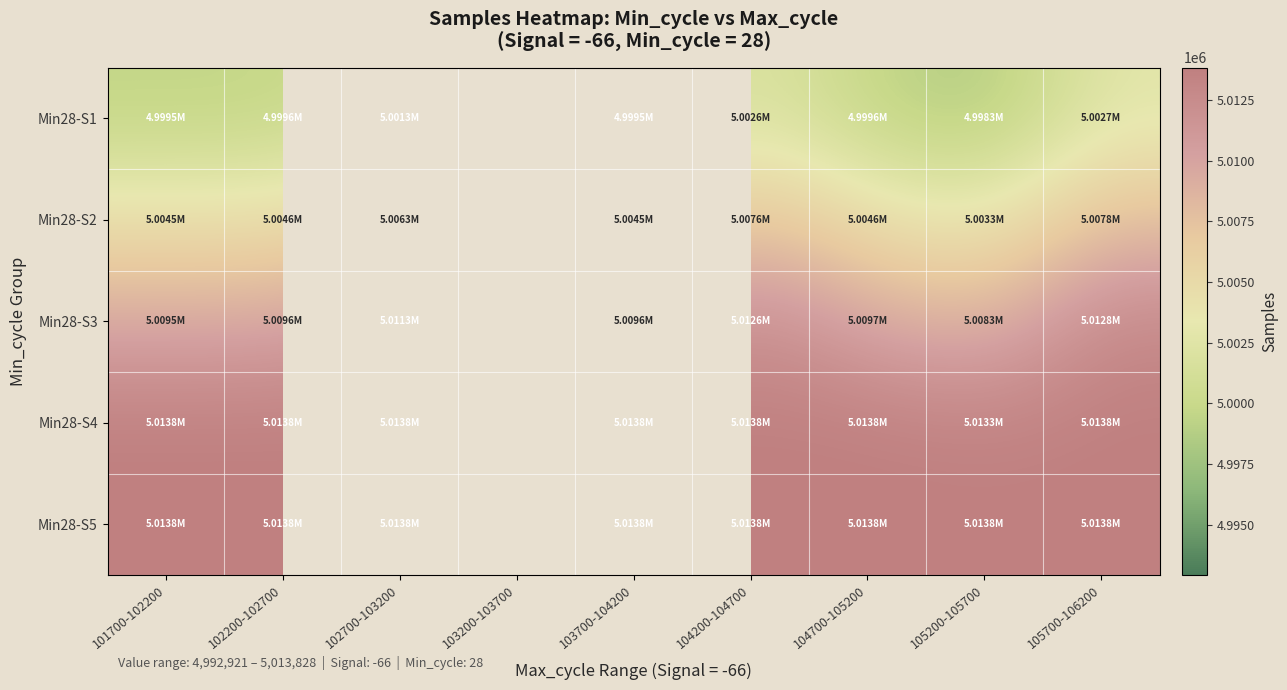

How many positive values does the Min28-S4 series have?

8